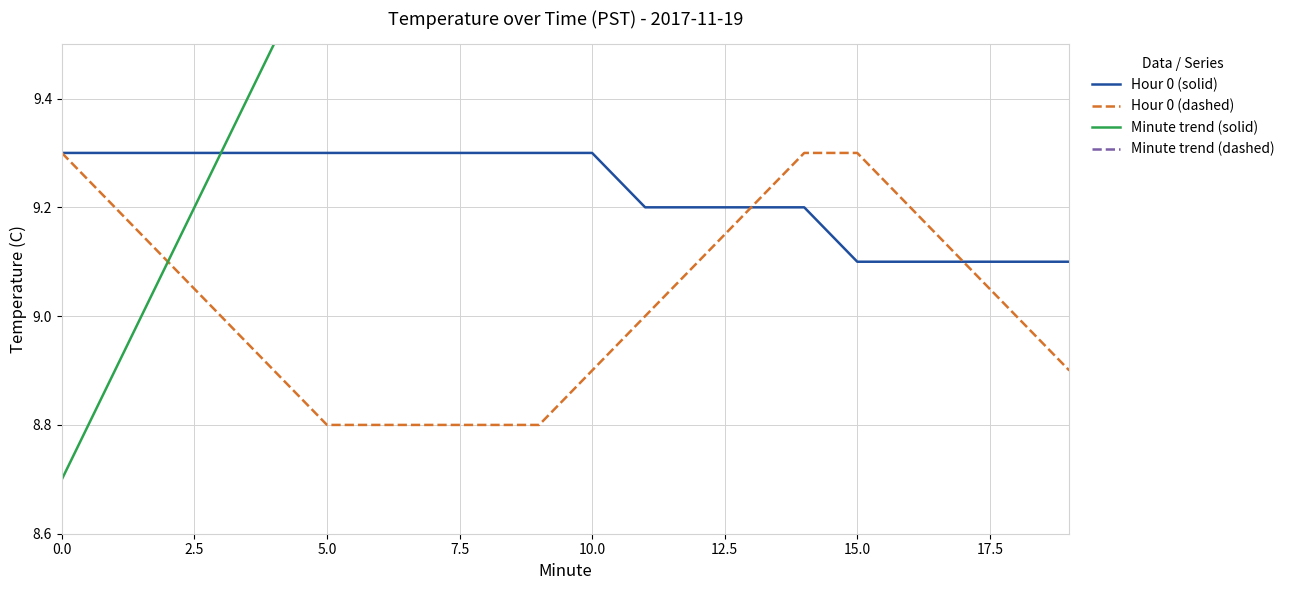

True or false: Hour 0 (solid) has a value of 11.9 at 15.0.

False